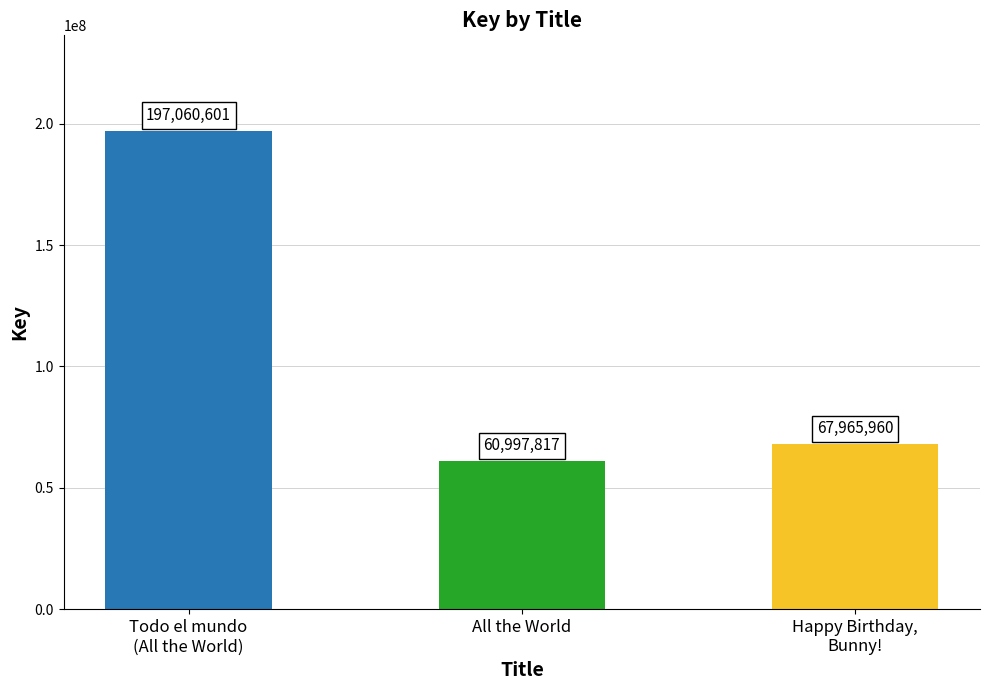

What is the sum of the values at All the World and Happy Birthday,
Bunny!?

128963777